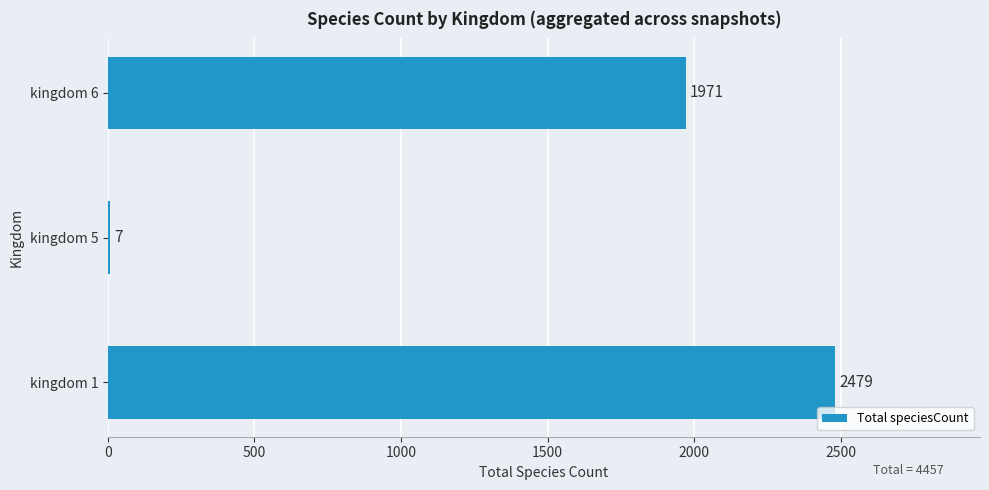

Where is the data nearest to the value 1243?

kingdom 6